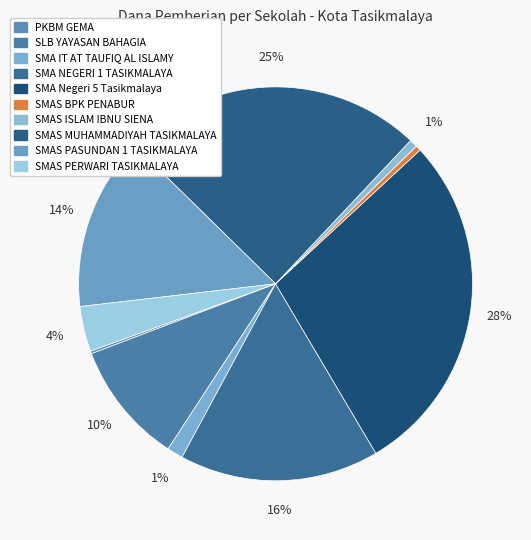

Does SMAS PASUNDAN 1 TASIKMALAYA account for over 50% of the chart?

No